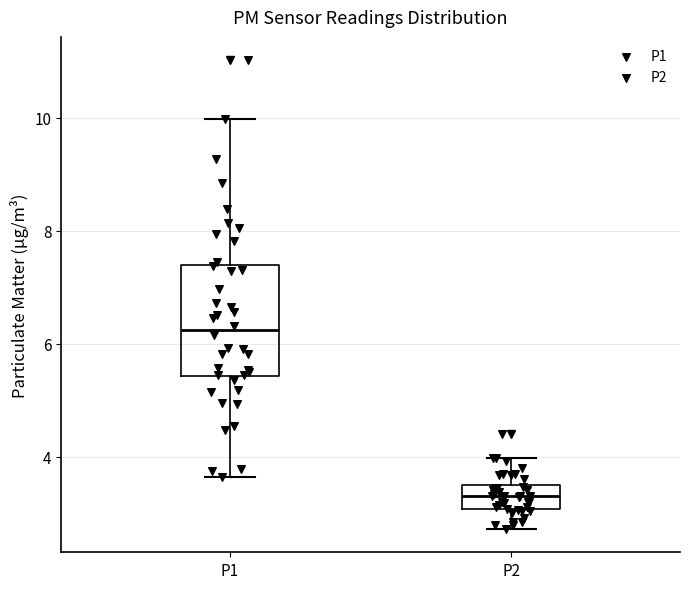

Which box is the tallest, from its lower edge to its upper edge?

P1